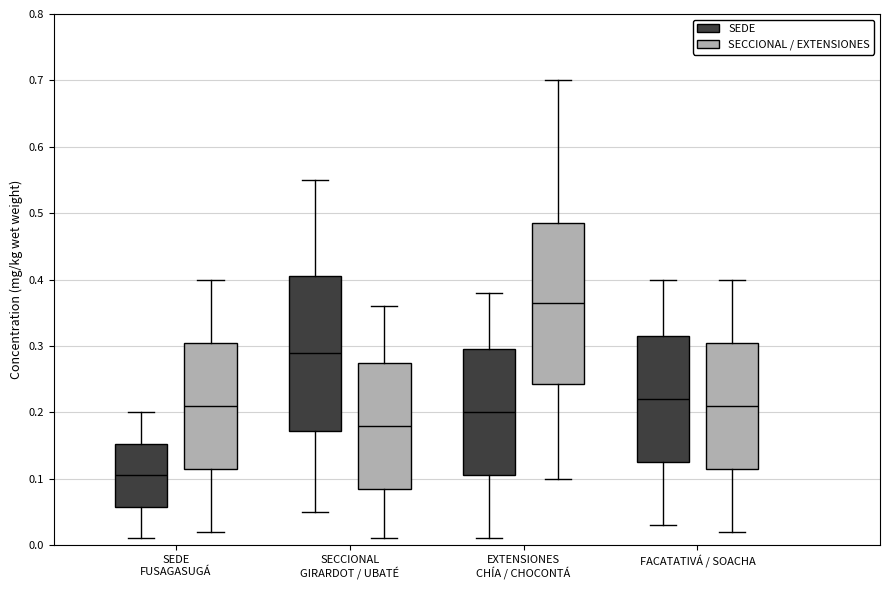

Reading left to right, transcribe this box plot: for each box, give where its median line is, the range the box spans, and where its two whiskers end, as read against the y-axis. The values are not printed on the chart, so give them approximately, as read against the axis.

SEDE FUSAGASUGÁ (SEDE): median 0.11, box 0.06 to 0.15, whiskers 0.01 to 0.20
SEDE FUSAGASUGÁ (SECCIONAL / EXTENSIONES): median 0.21, box 0.12 to 0.31, whiskers 0.02 to 0.40
SECCIONAL GIRARDOT / UBATÉ (SEDE): median 0.29, box 0.17 to 0.41, whiskers 0.05 to 0.55
SECCIONAL GIRARDOT / UBATÉ (SECCIONAL / EXTENSIONES): median 0.18, box 0.09 to 0.28, whiskers 0.01 to 0.36
EXTENSIONES CHÍA / CHOCONTÁ (SEDE): median 0.20, box 0.11 to 0.30, whiskers 0.01 to 0.38
EXTENSIONES CHÍA / CHOCONTÁ (SECCIONAL / EXTENSIONES): median 0.37, box 0.24 to 0.49, whiskers 0.10 to 0.70
FACATATIVÁ / SOACHA (SEDE): median 0.22, box 0.13 to 0.32, whiskers 0.03 to 0.40
FACATATIVÁ / SOACHA (SECCIONAL / EXTENSIONES): median 0.21, box 0.12 to 0.31, whiskers 0.02 to 0.40